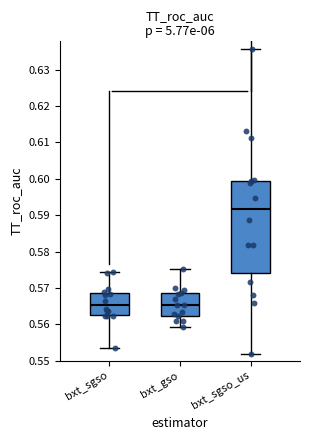

Reading left to right, read every box against the y-axis: the position of its median line, the range the box covers, and the ends of its whiskers. The values are not printed on the chart, so give them approximately, as read against the axis.

bxt_sgso: median 0.565, box 0.563 to 0.569, whiskers 0.554 to 0.574
bxt_gso: median 0.565, box 0.562 to 0.569, whiskers 0.559 to 0.575
bxt_sgso_us: median 0.592, box 0.574 to 0.600, whiskers 0.552 to 0.636